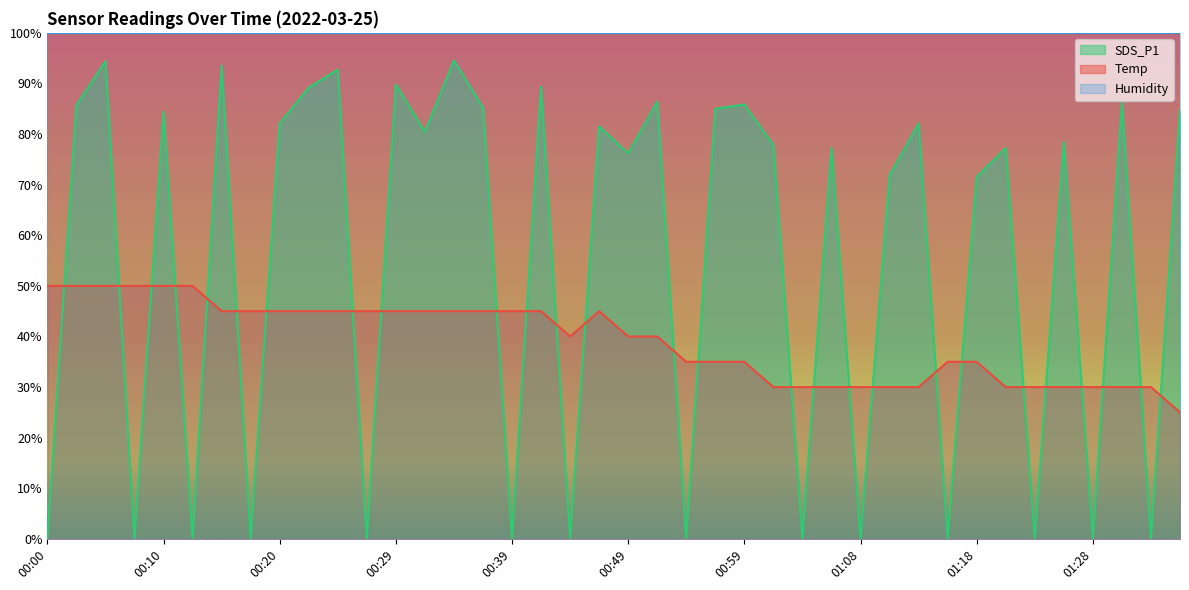

What is the difference between the highest and lowest values at 00:41?

44.4